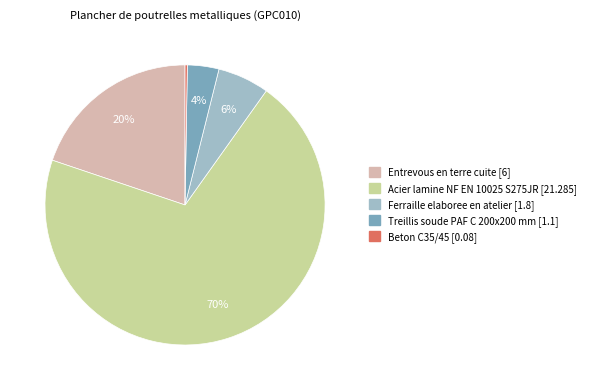

To the nearest percent, what is the average slice percentage?

20%